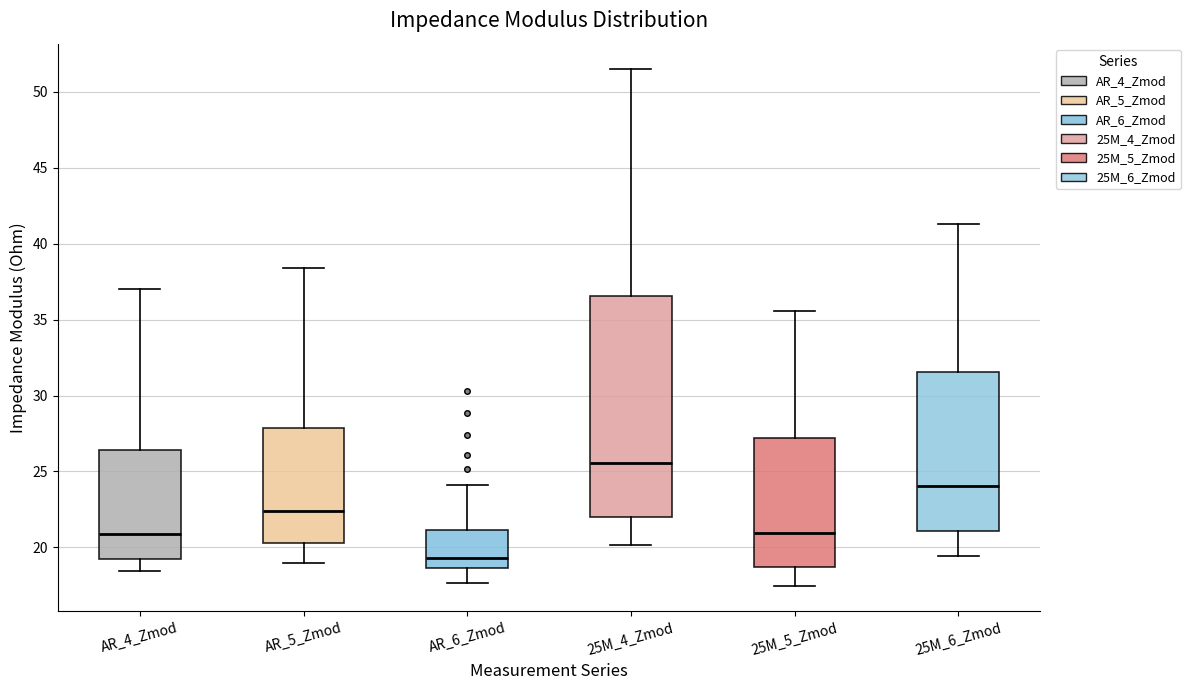

Where does the upper whisker of the box for 25M_4_Zmod end on the y-axis? The values are not printed on the chart, so give them approximately, as read against the axis.

51.5